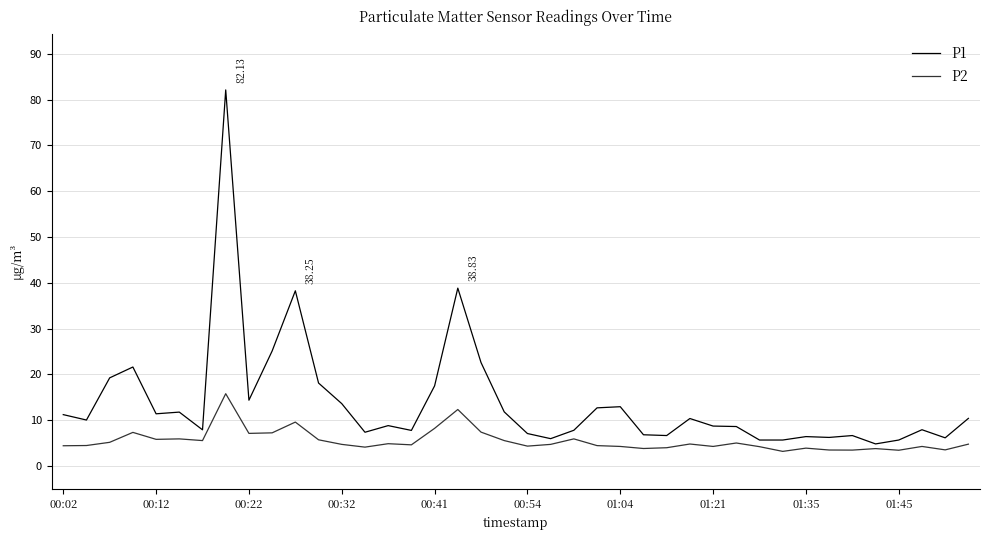

Which series has the widest spread of values?

P1